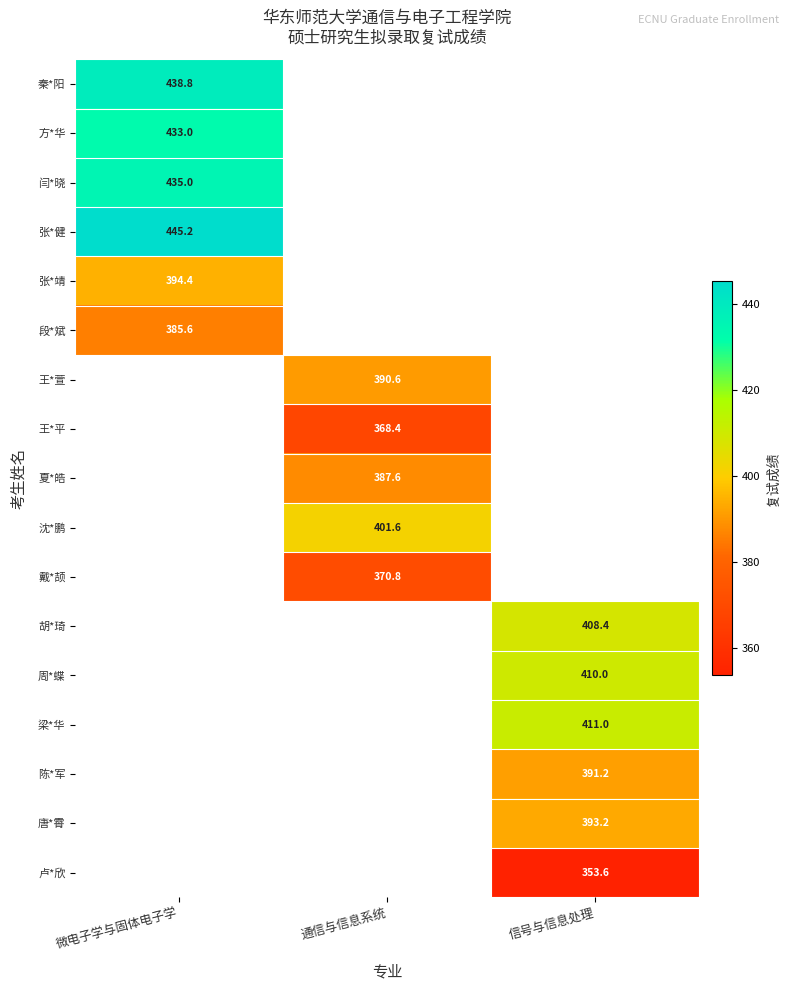

At which category does the chart reach its minimum across all series?

信号与信息处理